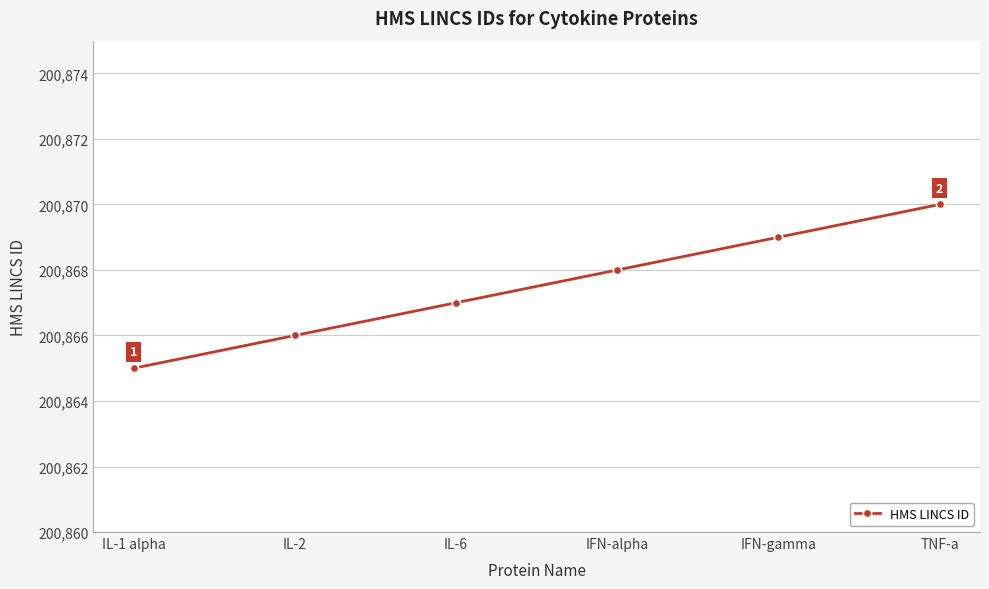

Reading left to right, transcribe all the data shown in this chart.

IL-1 alpha=200865	IL-2=200866	IL-6=200867	IFN-alpha=200868	IFN-gamma=200869	TNF-a=200870